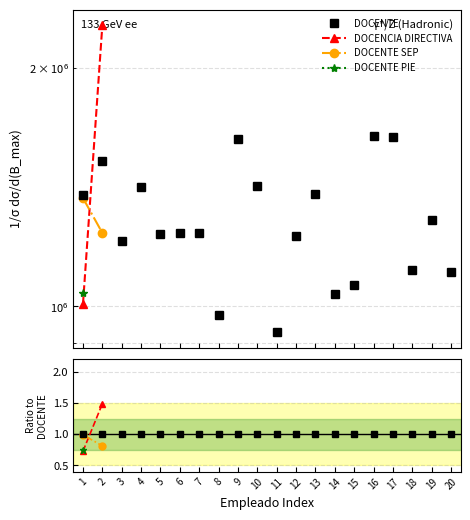

What is the value of the DOCENTE point at the 3rd from the left?

1.0